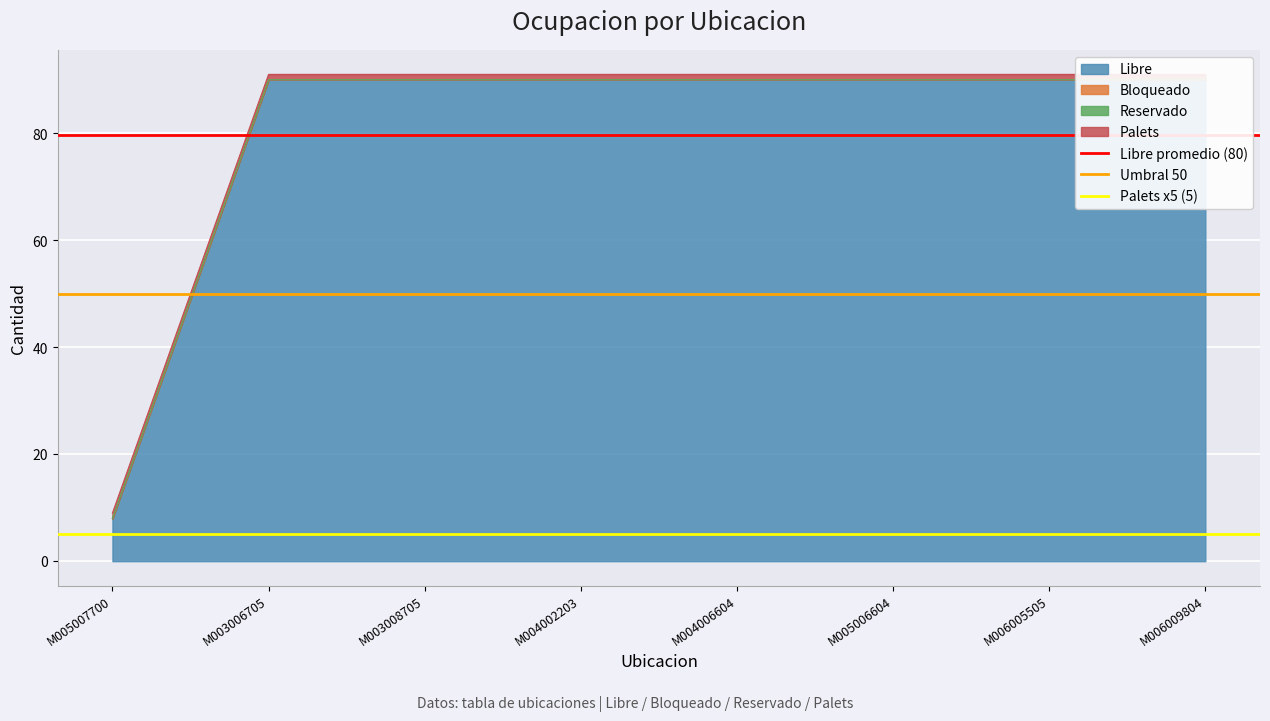

How many lines are shown in the chart?

3